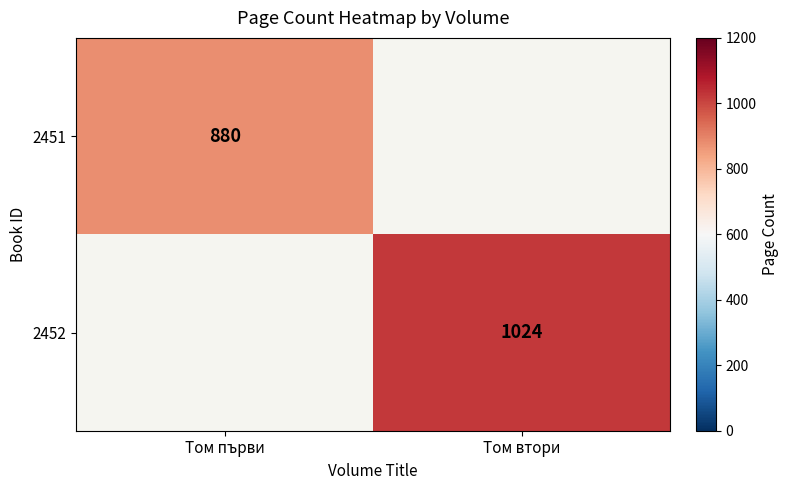

True or false: 2451 has a value of 1512 at Том първи.

False